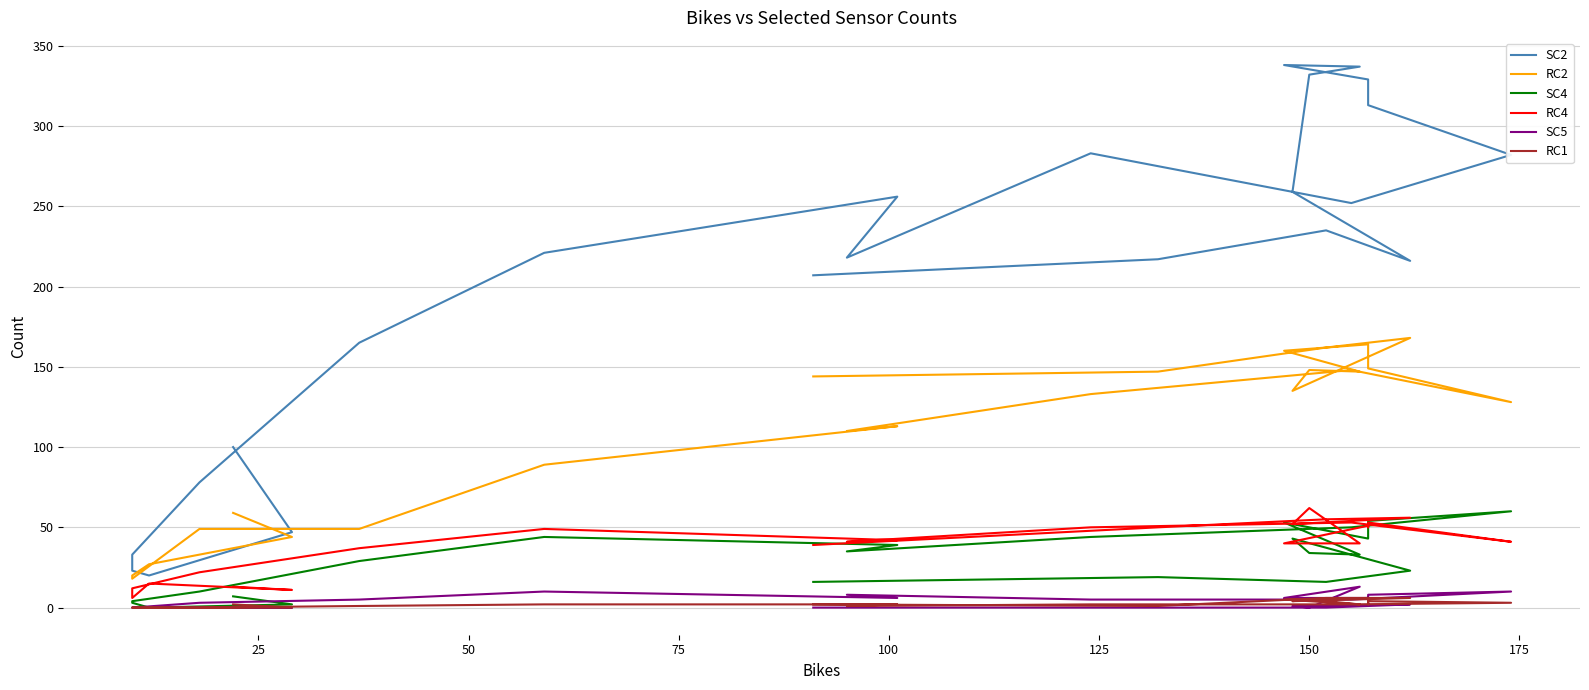

What is the greatest value displayed?

338